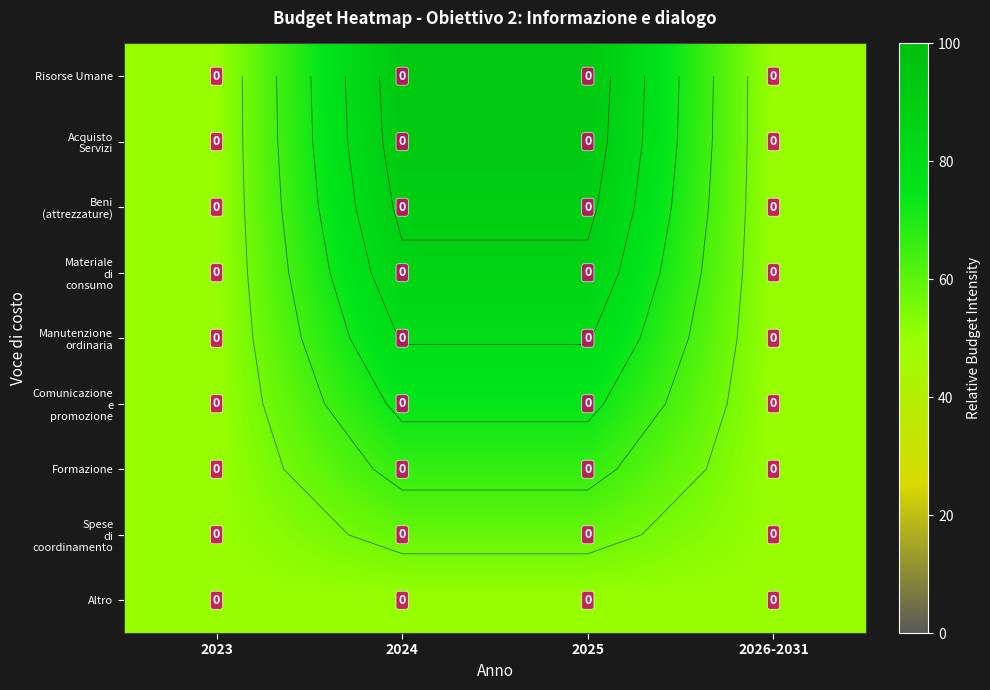

What is the spread (max minus min) of values at 2025?

43.3